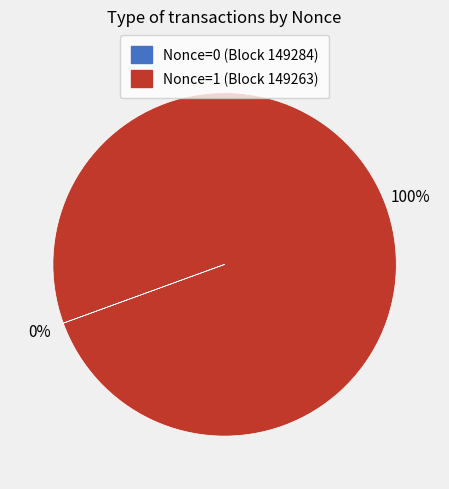

To the nearest percent, what is the average slice percentage?

50%